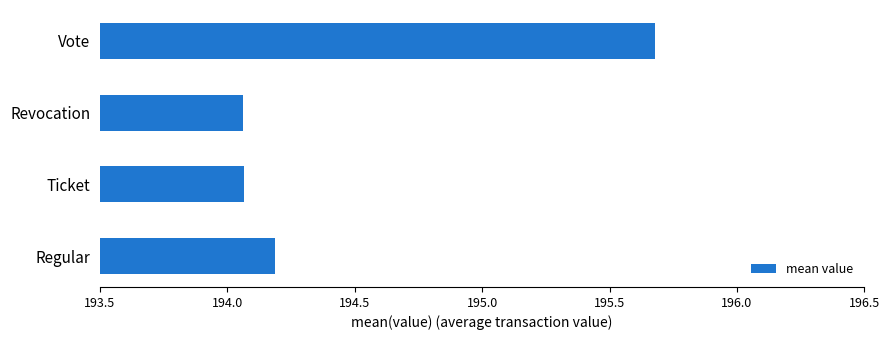

The value at Revocation is 273.5. True or false?

False